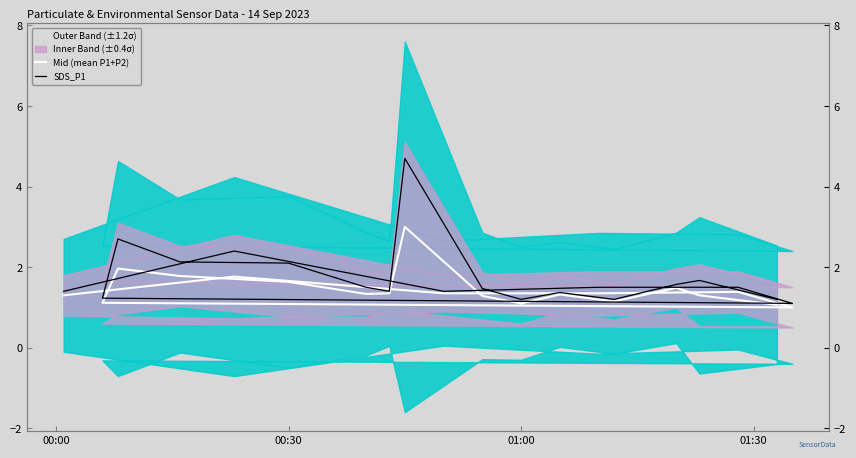

At how many categories does at least one series exceed 1?

20